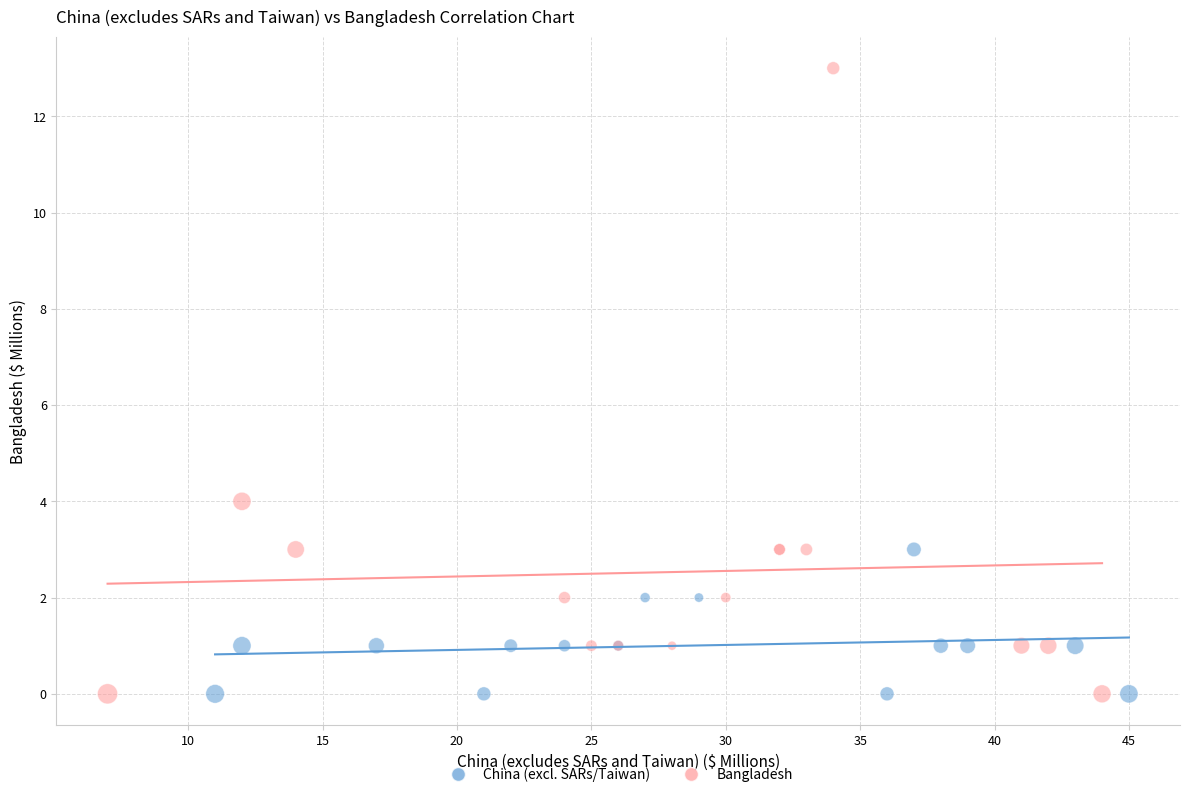

What are all the series names shown in the legend?

China (excl. SARs/Taiwan), Bangladesh